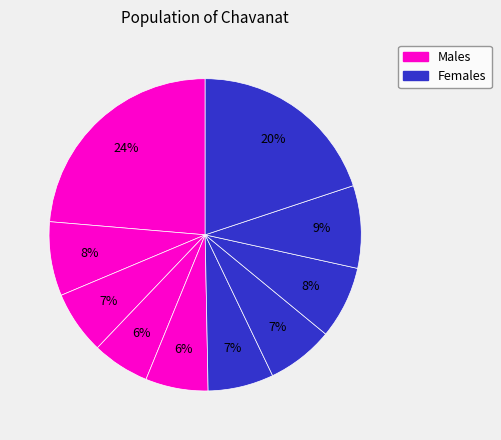

How many slices are in this pie chart?

10